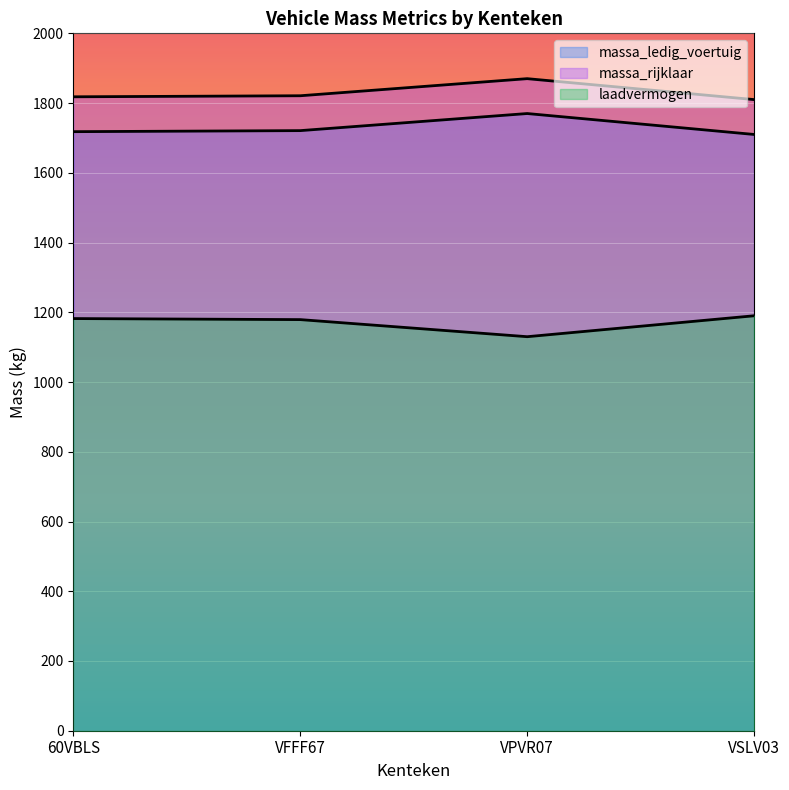

What position from the left is VFFF67?

2